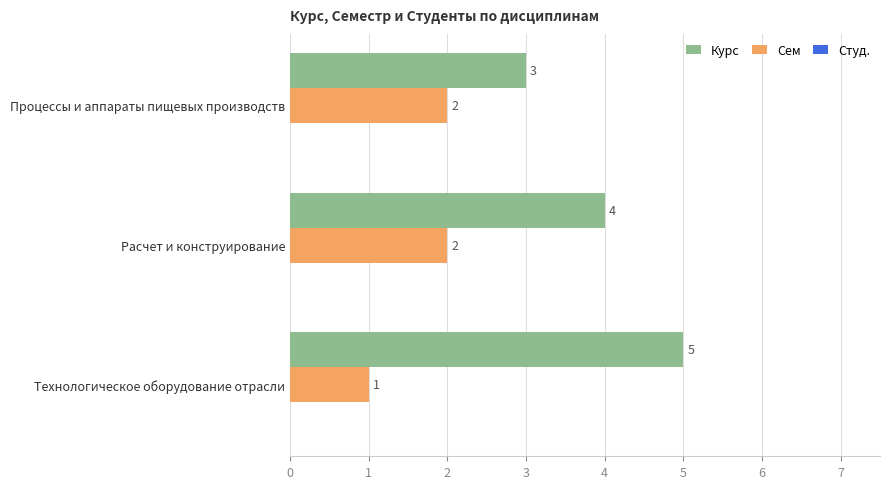

Which category has the highest value across all series?

Технологическое оборудование отрасли